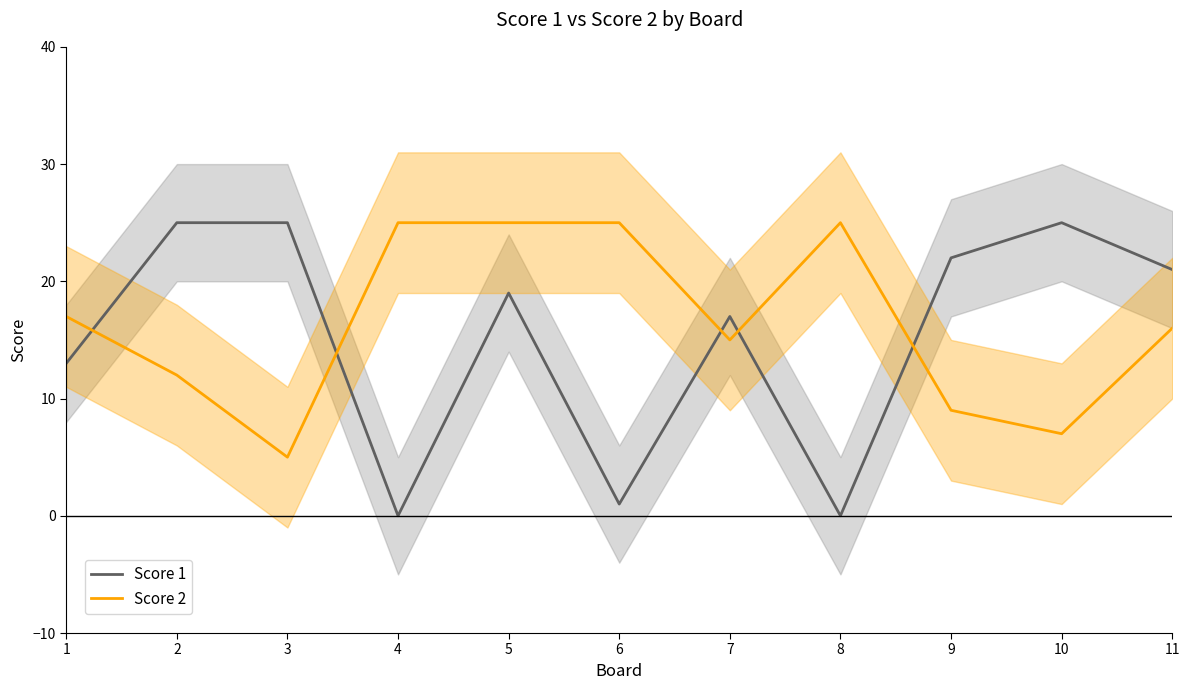

How many series are shown in this chart?

2